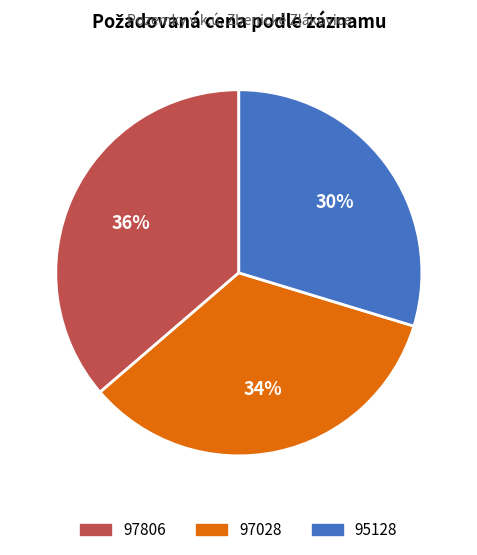

What percentage is the 97806 slice, to the nearest percent?

36%